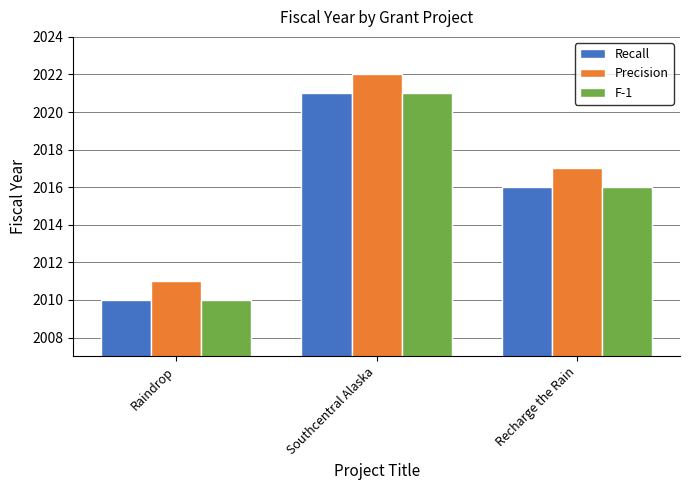

What is the greatest value displayed?

2022